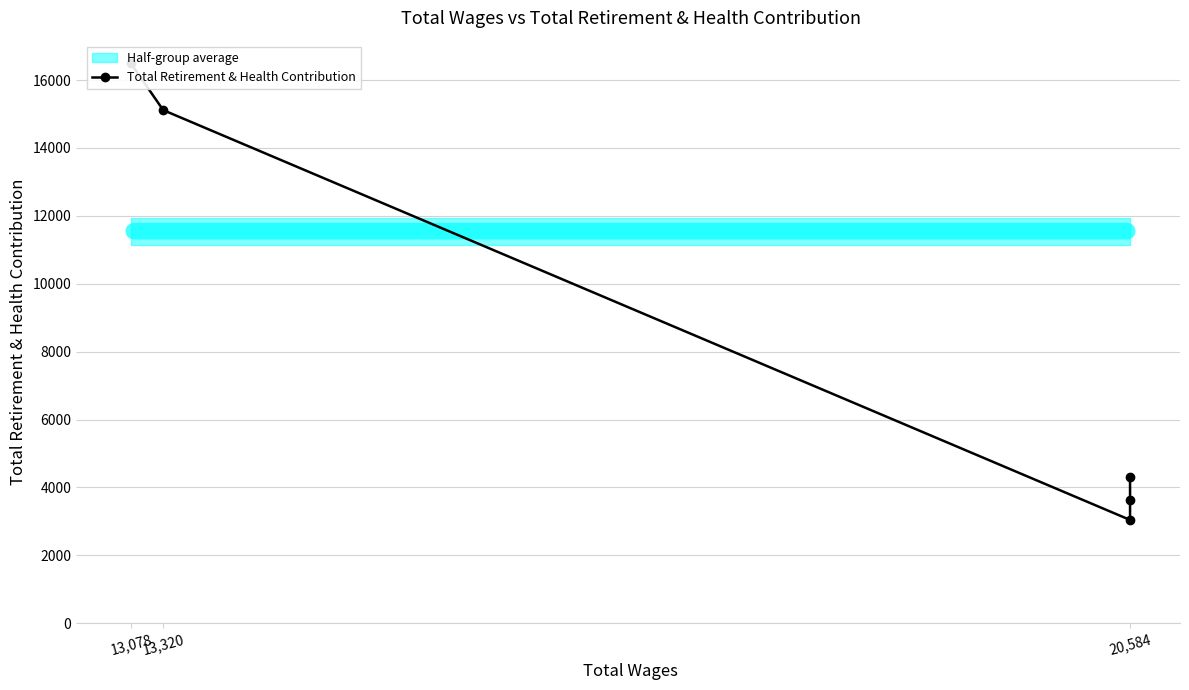

How many data points are less than 4308?

2